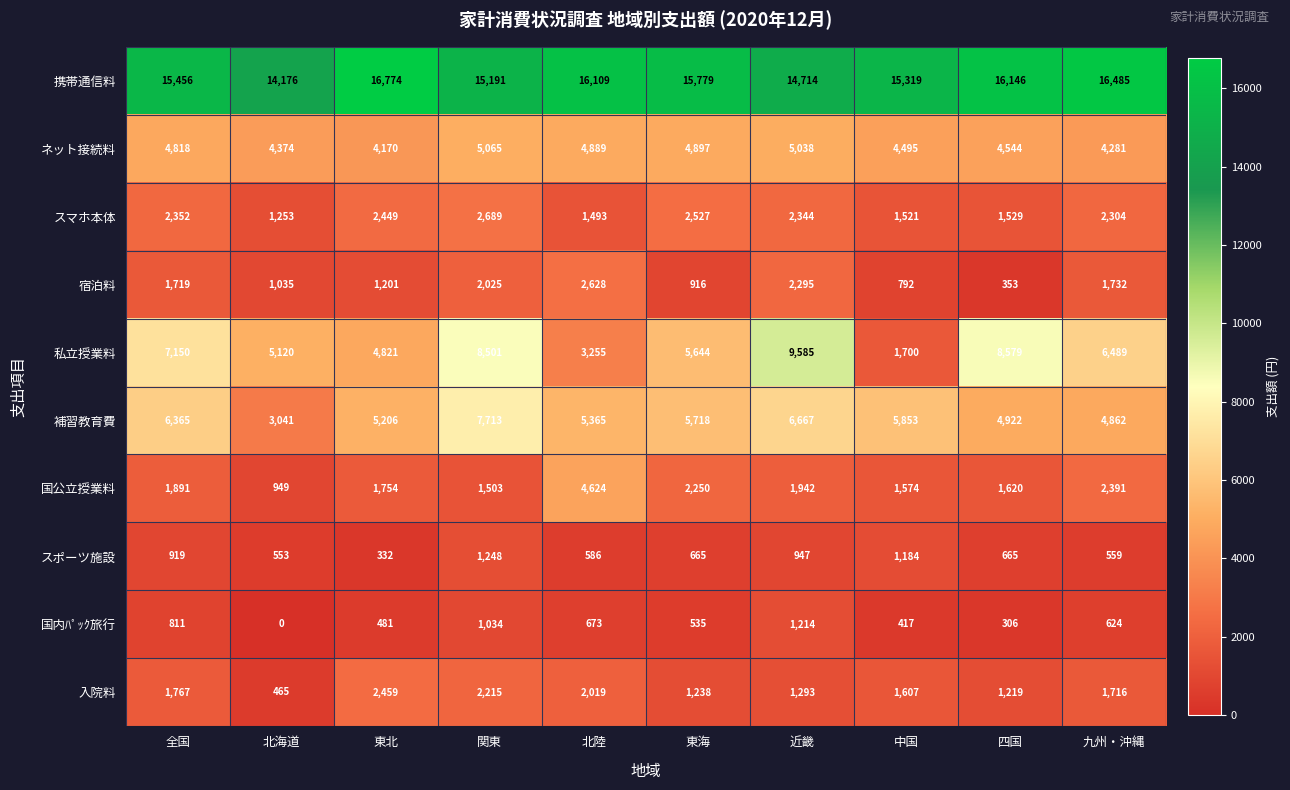

Which series has the widest spread of values?

私立授業料